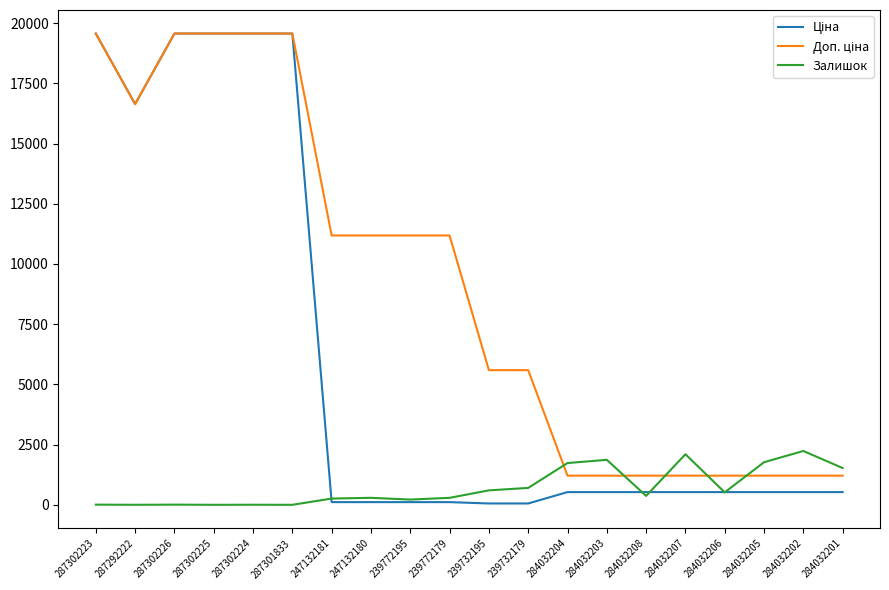

True or false: Залишок has a value of 290.0 at 239772179.

True